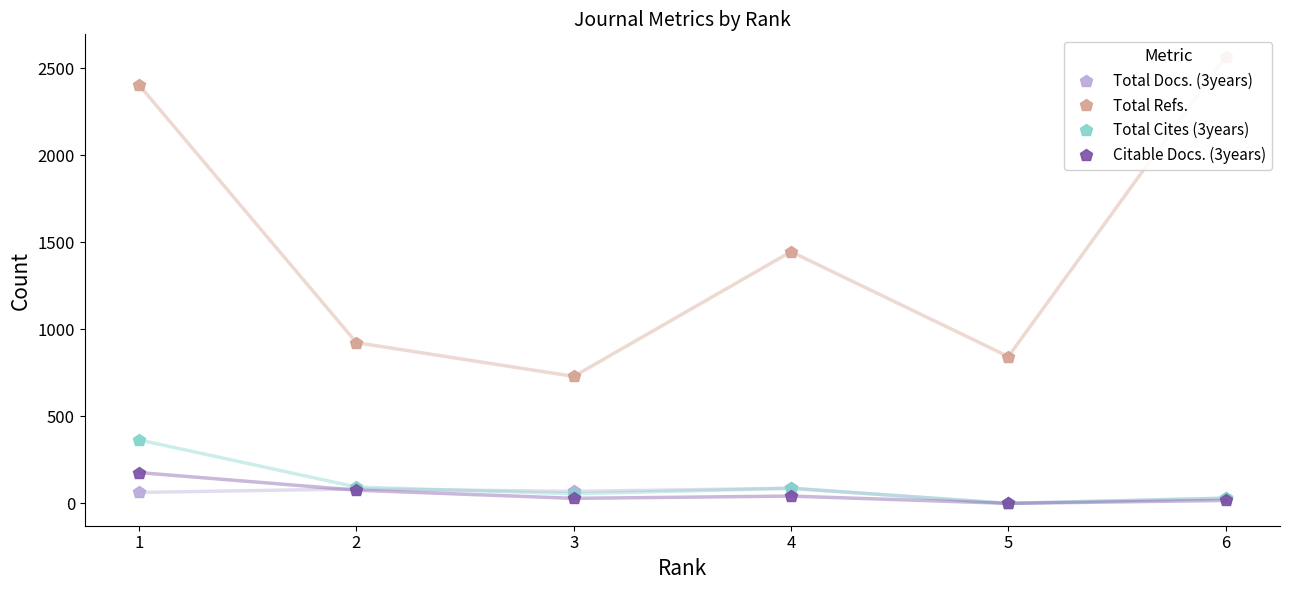

List the series in order of their peak value, lowest first.

Total Docs. (3years), Citable Docs. (3years), Total Cites (3years), Total Refs.